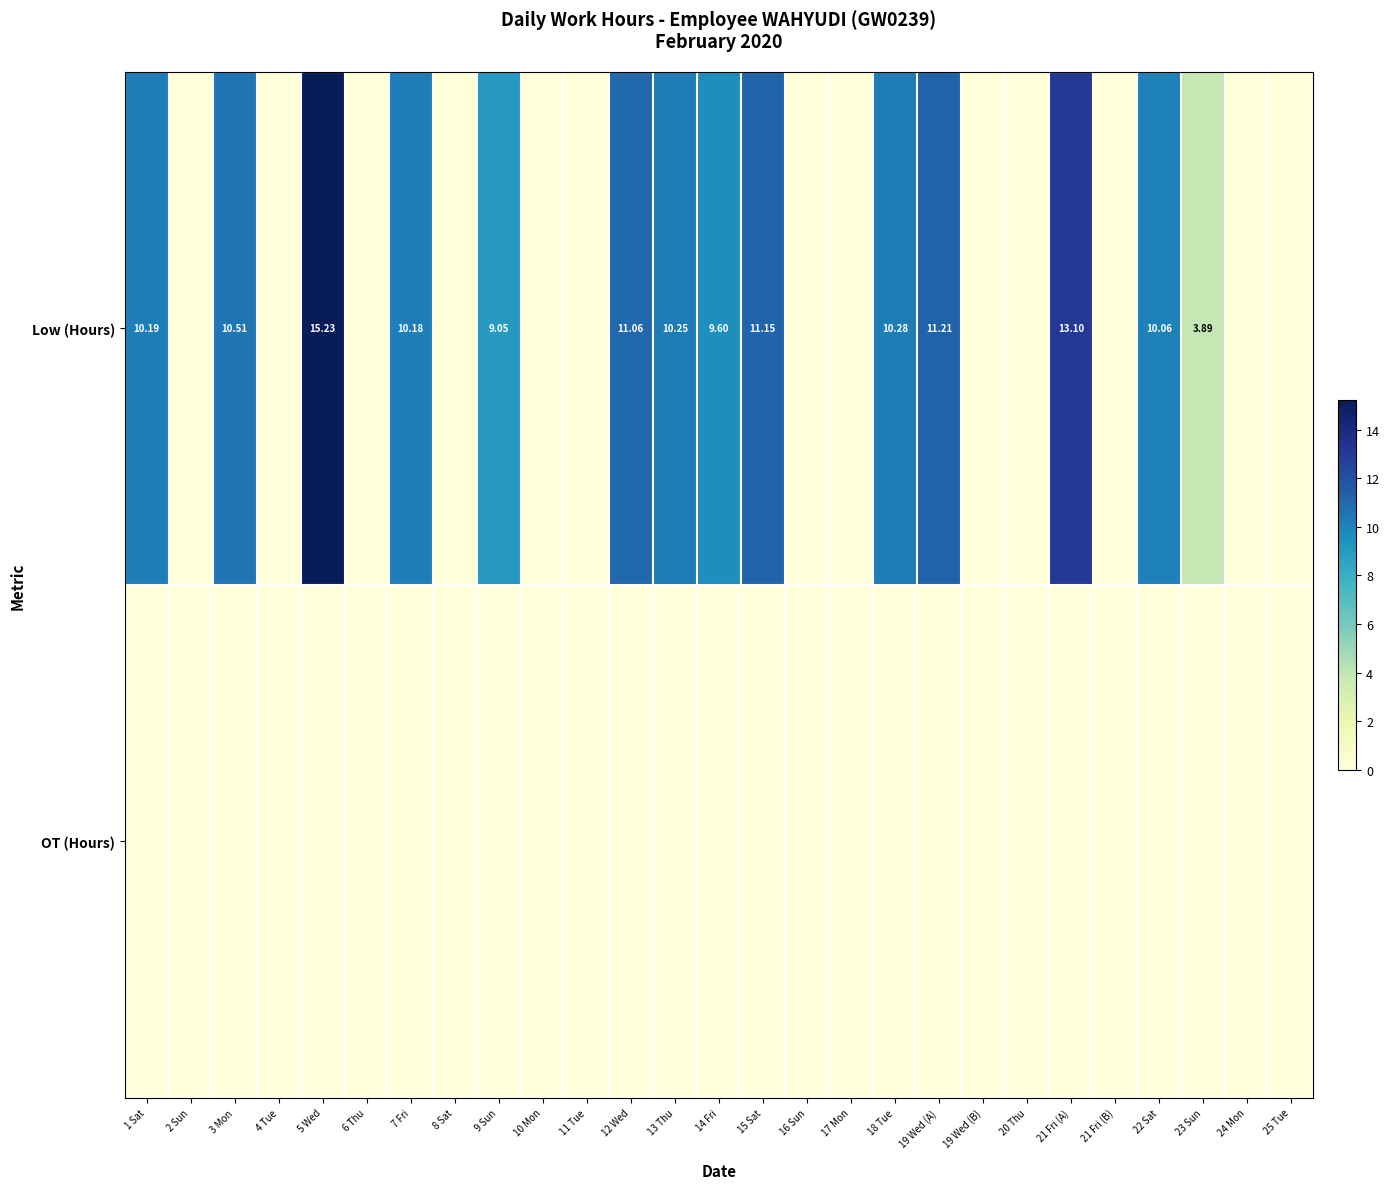

True or false: Low (Hours) has a value of 6.8 at 19 Wed (A).

False